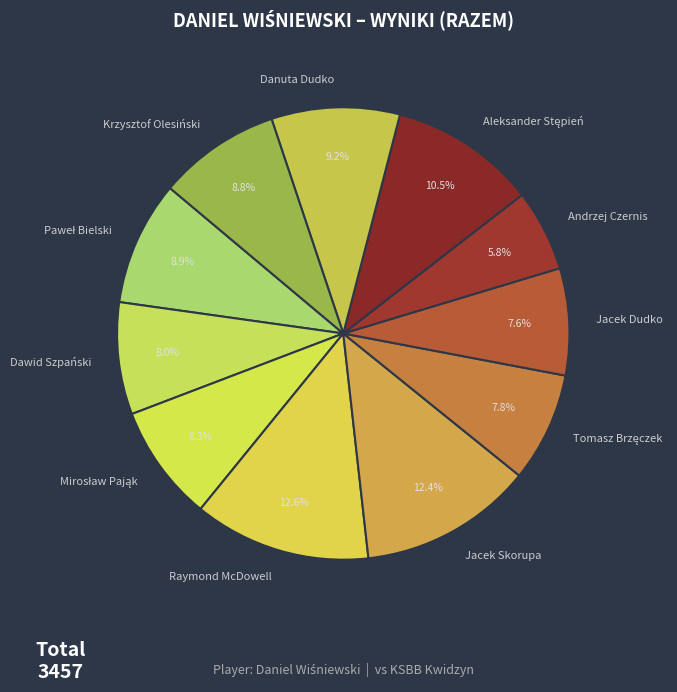

Which category has the smallest portion of the pie?

Andrzej Czernis